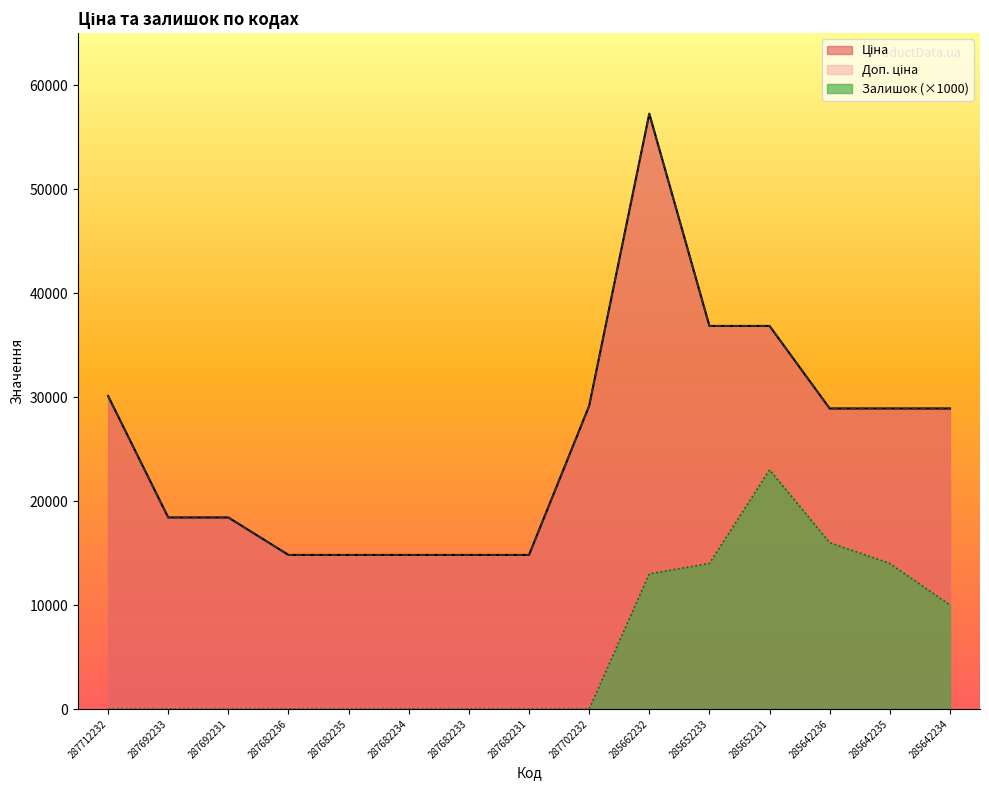

What is the value of the Доп. ціна point at the 8th from the left?

14817.6